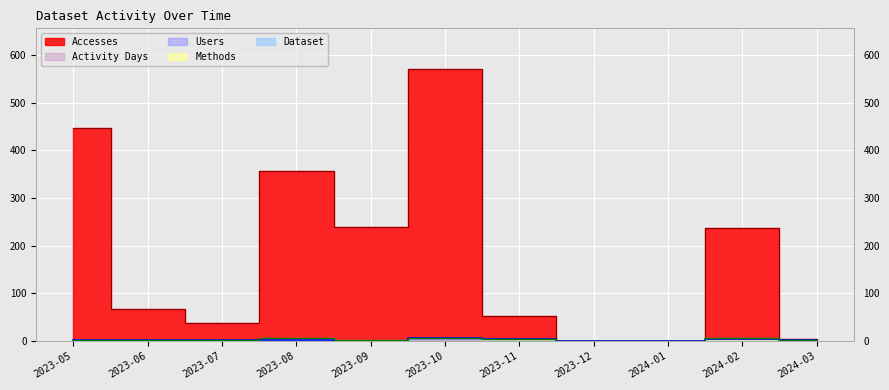

In Users, how many points are higher than both neighbors (excluding endpoints)?

3